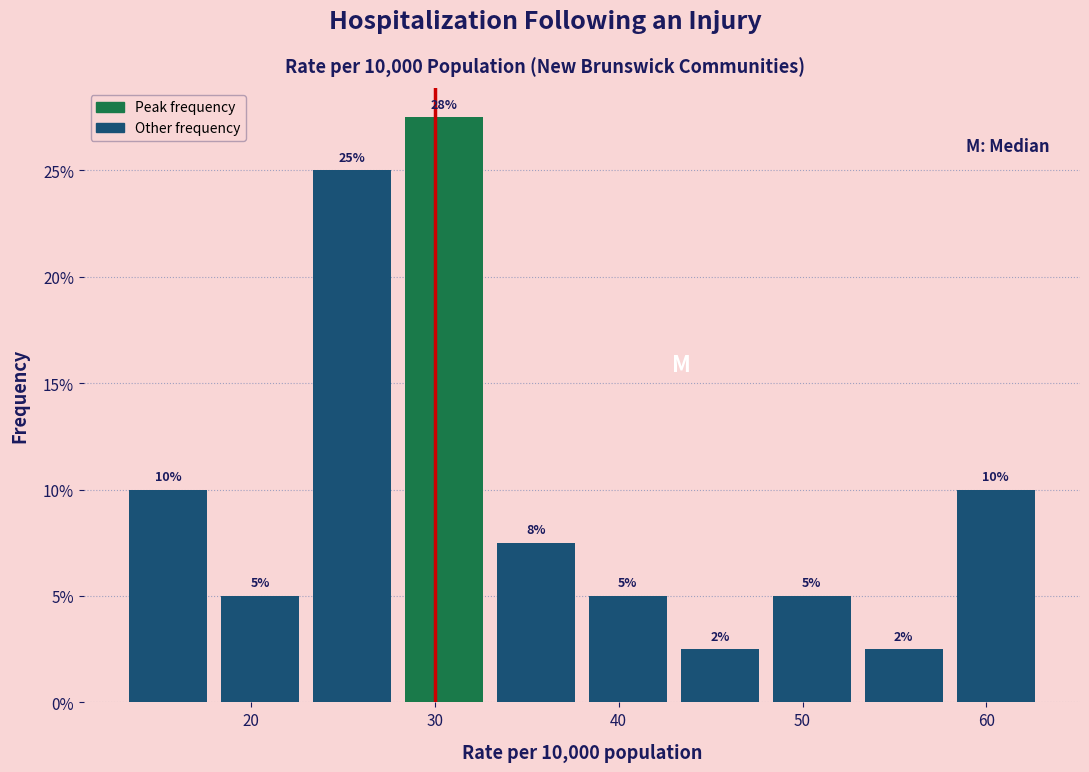

Which range on the x-axis has the tallest bar?

28 to 33